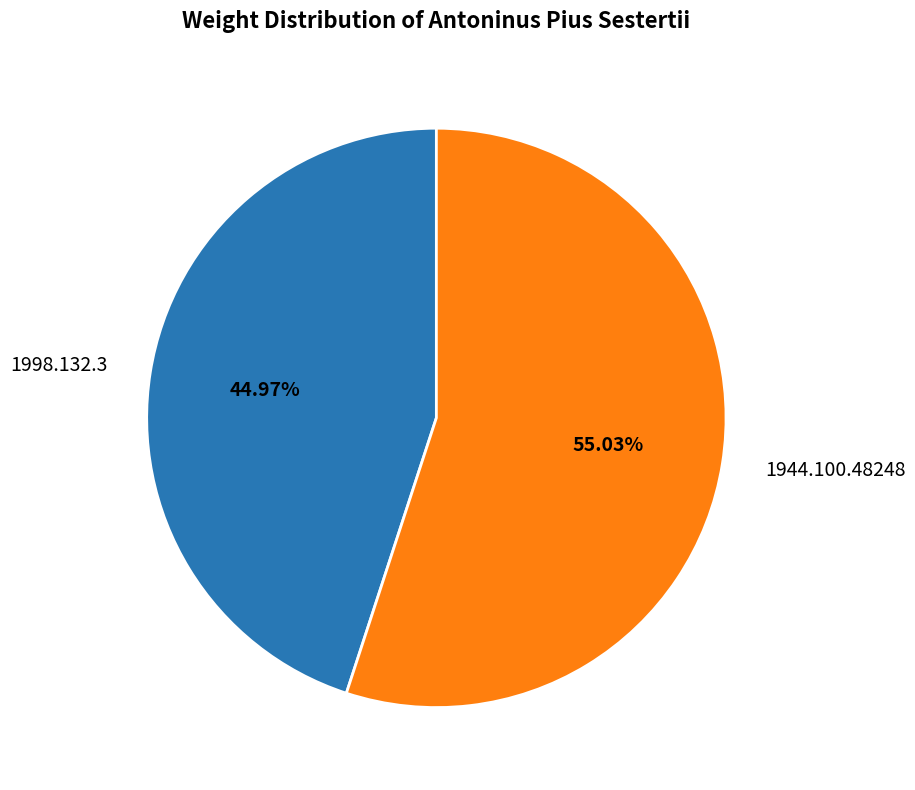

How many slices are in this pie chart?

2